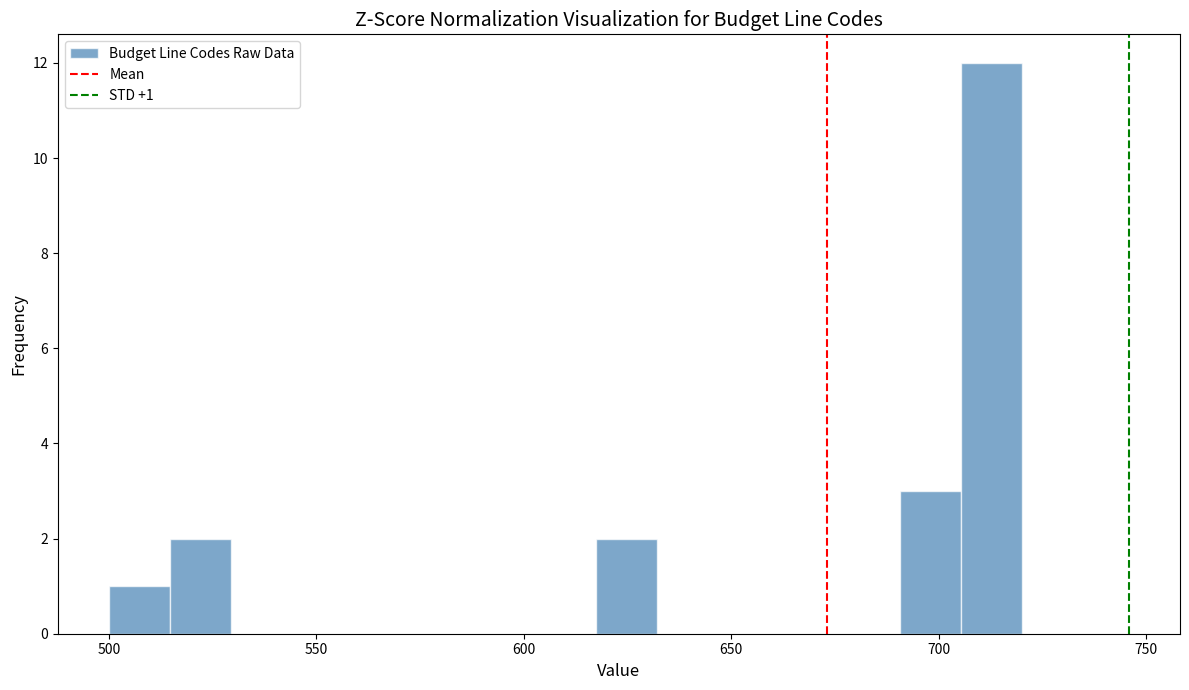

Read against the x-axis, roughly where is the centre of the tallest bar?

715